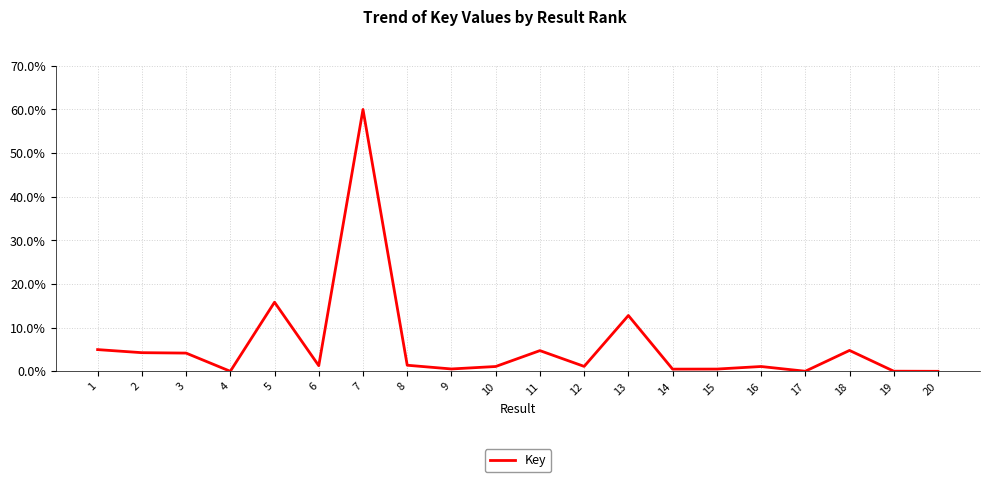

What is the difference between the second highest and second lowest values?

15.8